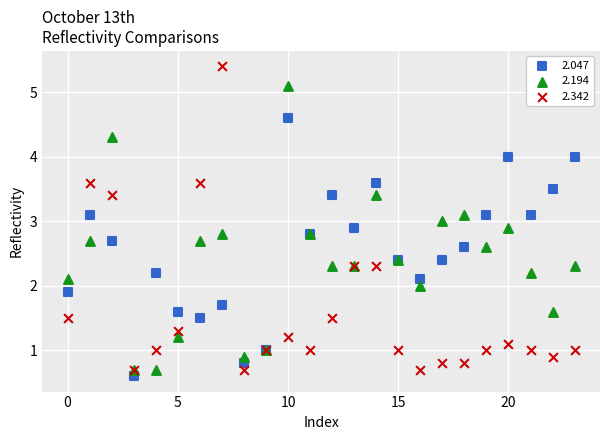

Which series has the largest Y range (max minus min)?

2.342